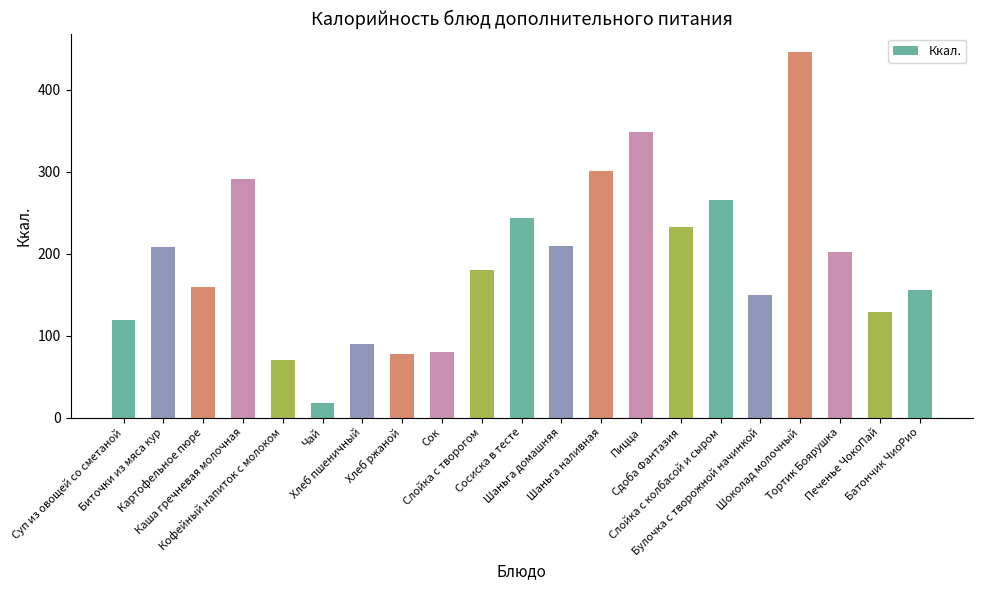

What is the value of the 2nd bar from the left?

208.7